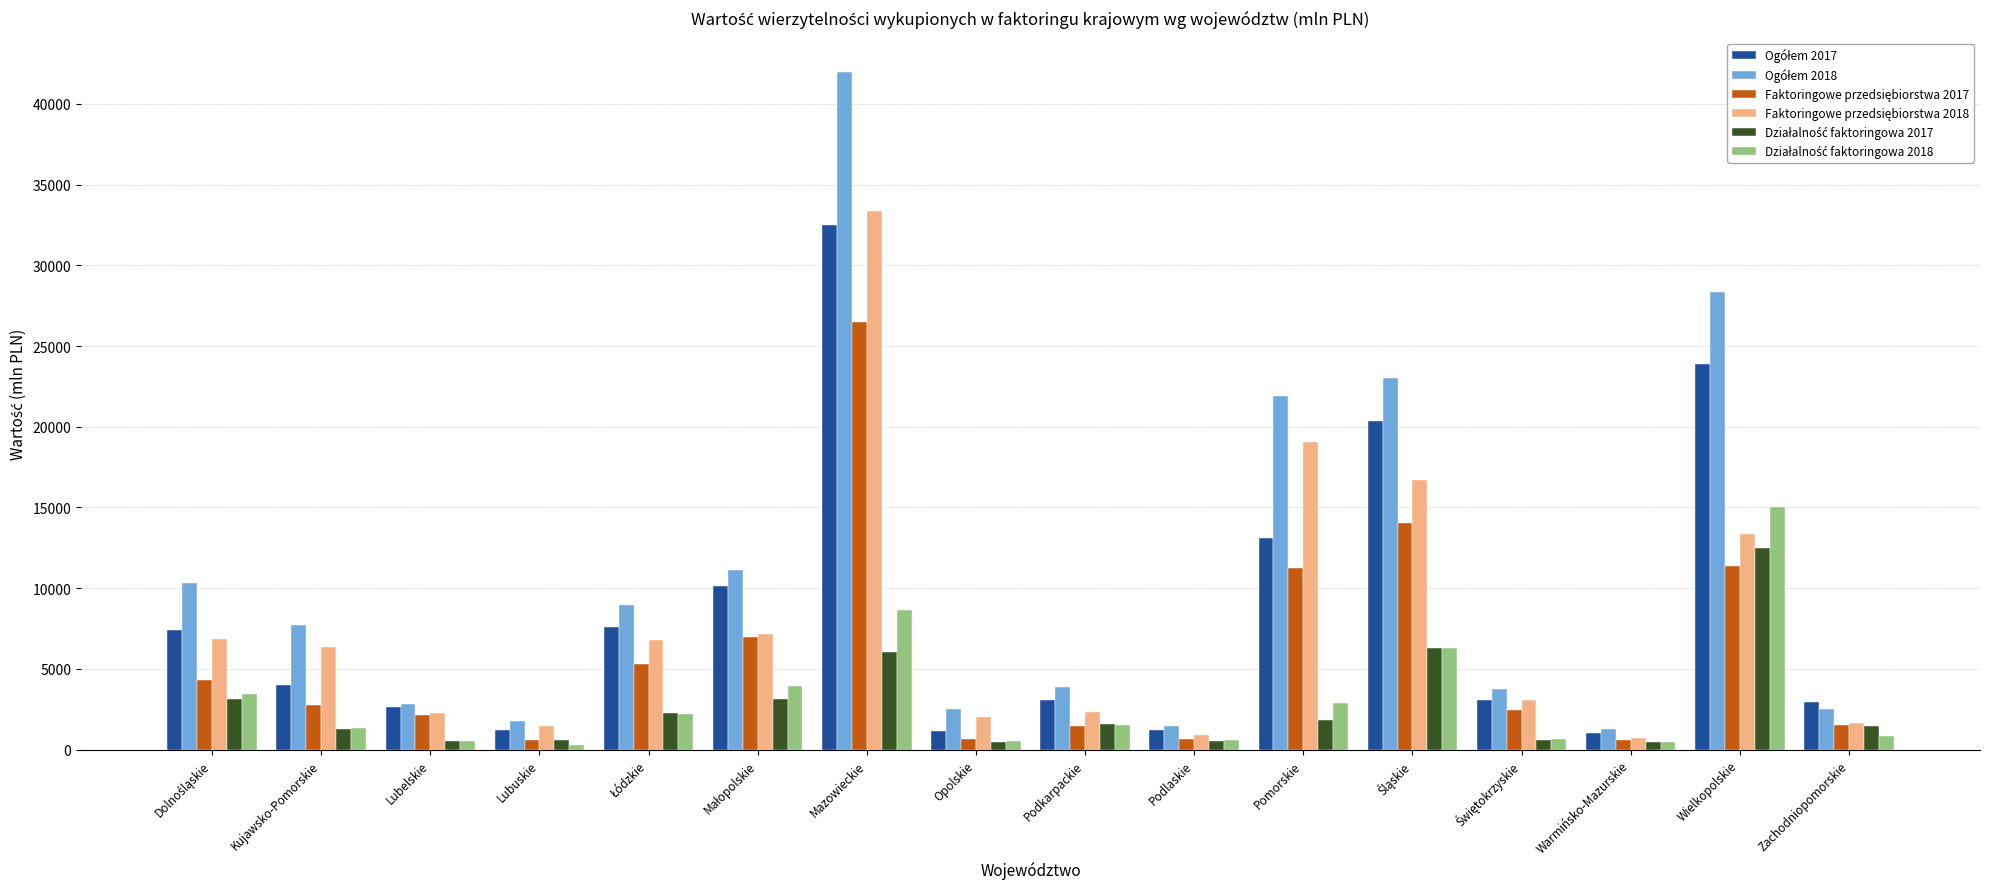

At which category does the chart reach its peak across all series?

Mazowieckie